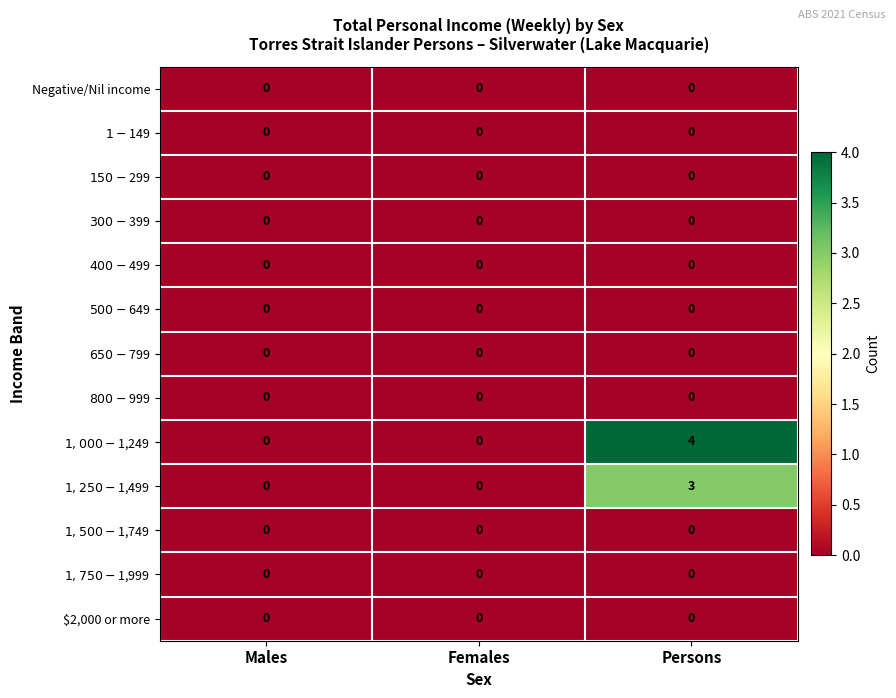

What is the total value across all series at Persons?

7